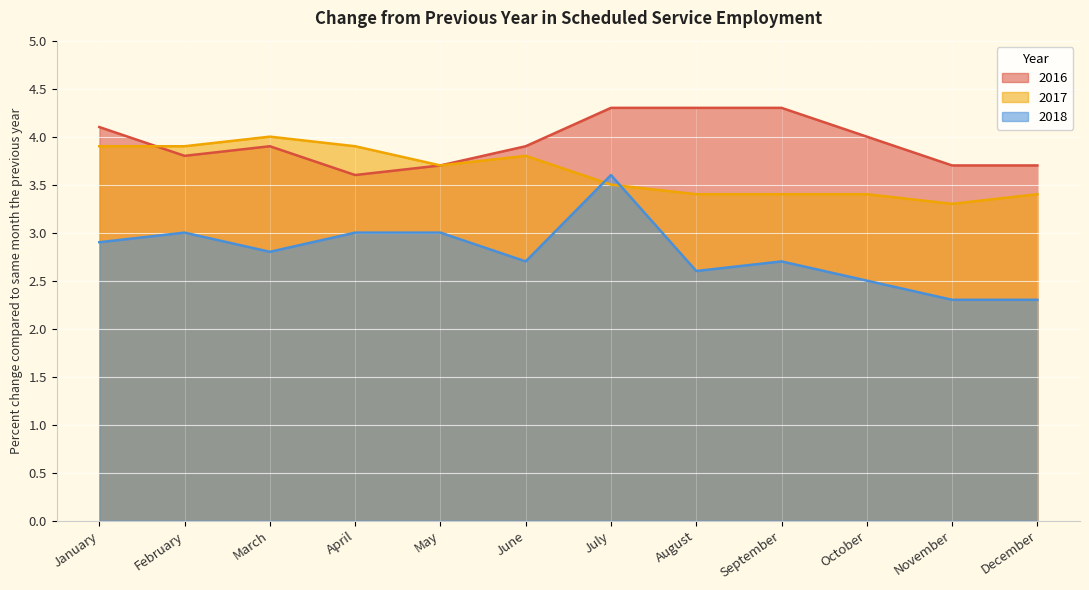

At which label is 2016 closest to 3?

April